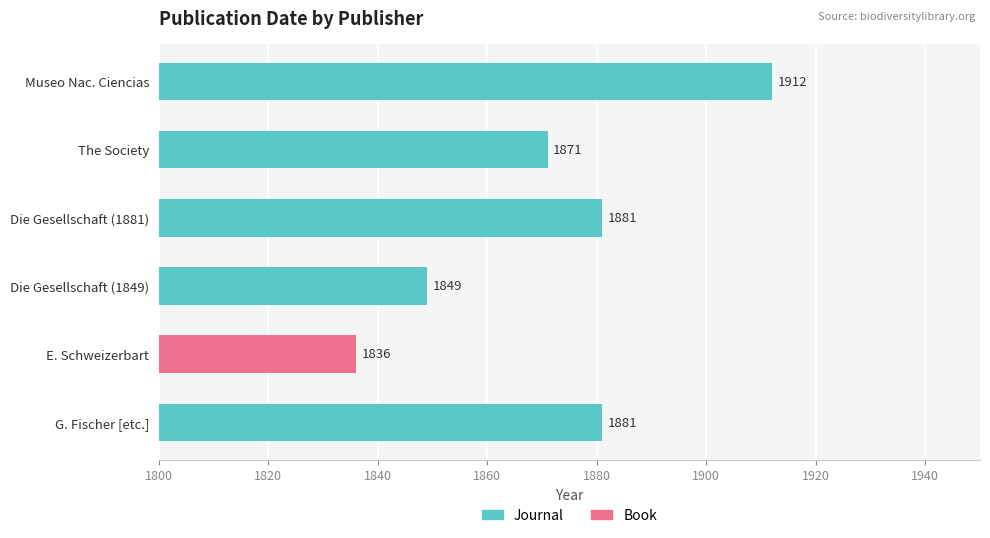

Reading left to right, list all the values displayed in this chart.

1881	1836	1849	1881	1871	1912